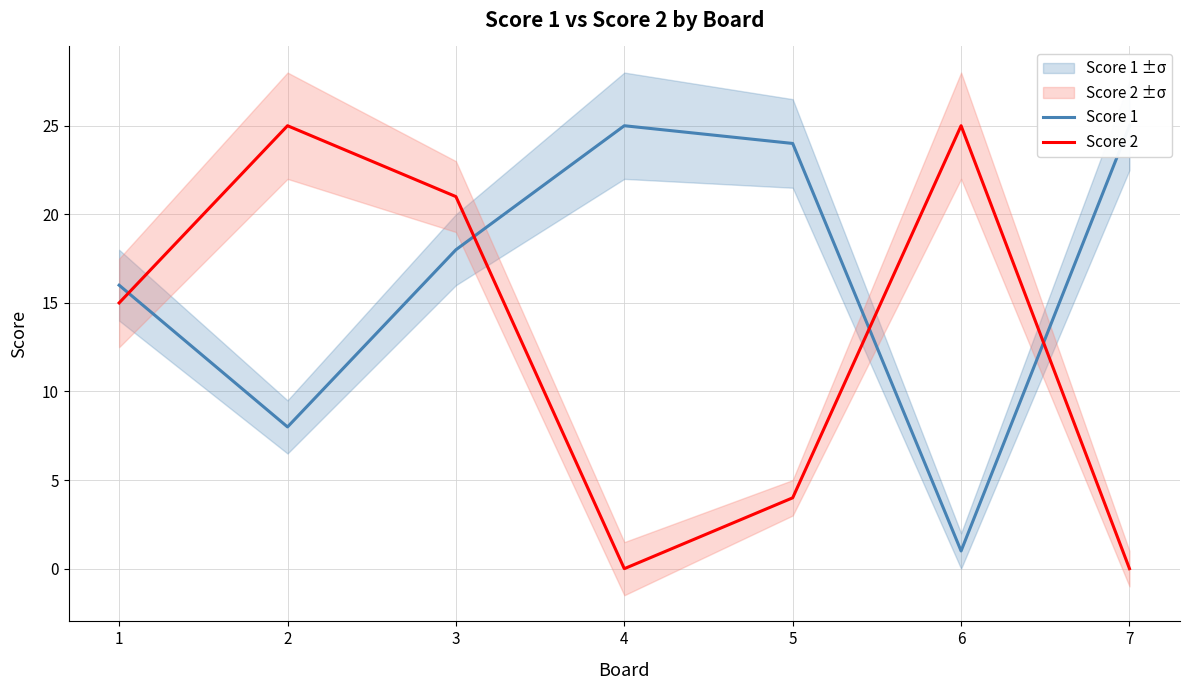

Between which two adjacent categories do Score 2 and Score 1 first intersect?

1 and 2